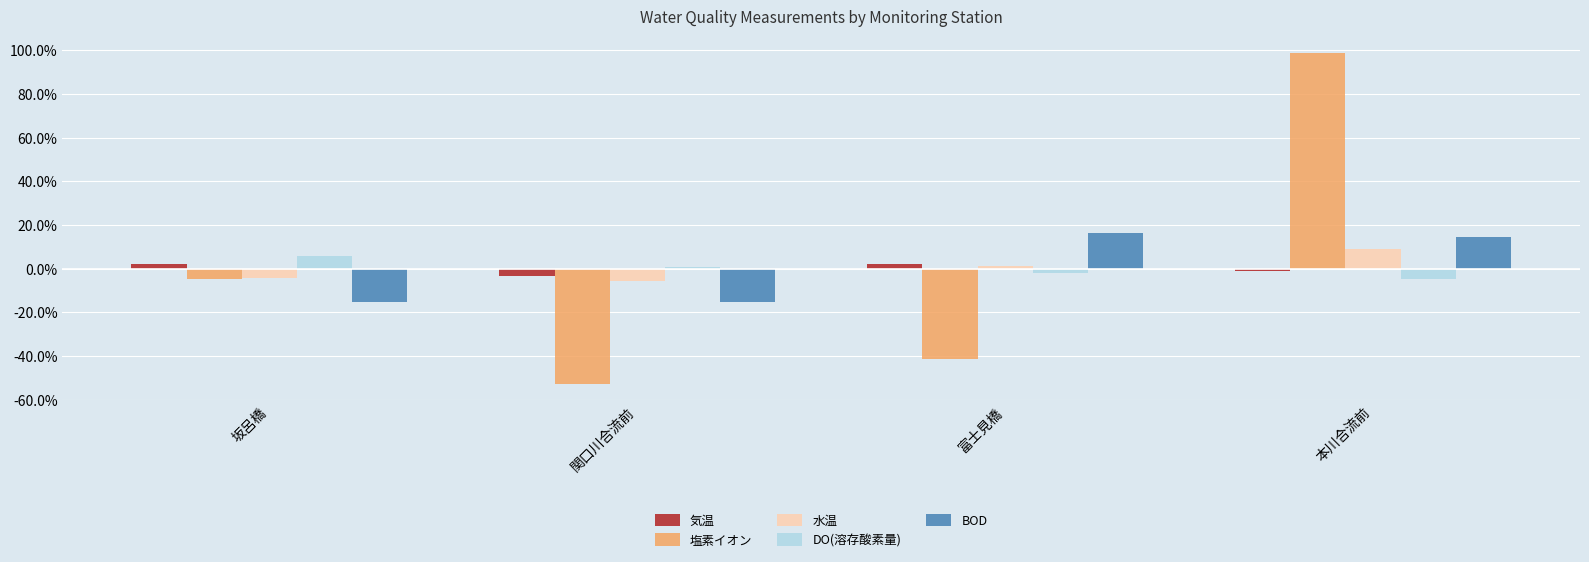

How many bars are there in total?

20